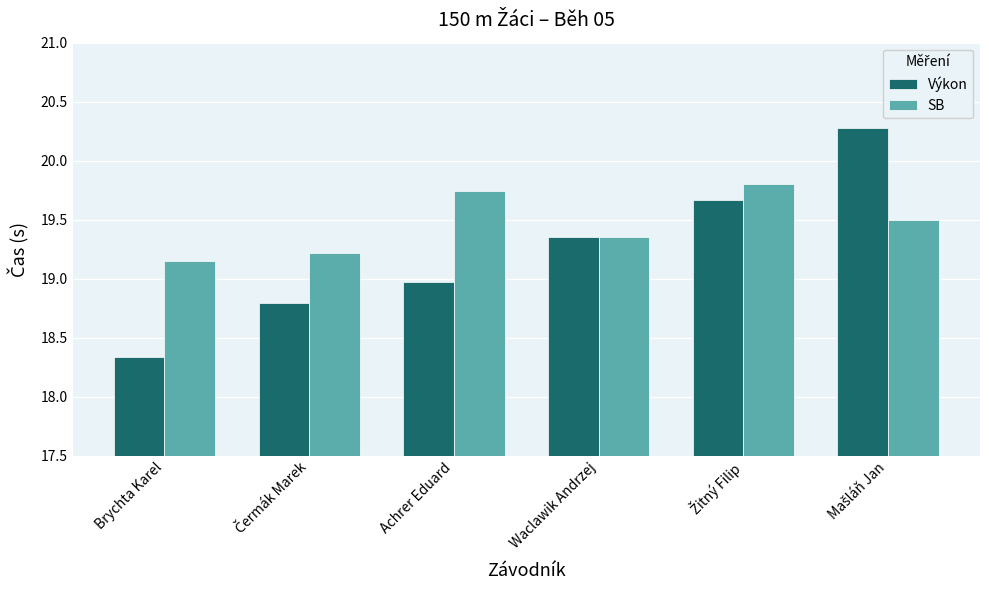

Where is SB nearest to the value 19?

Brychta Karel